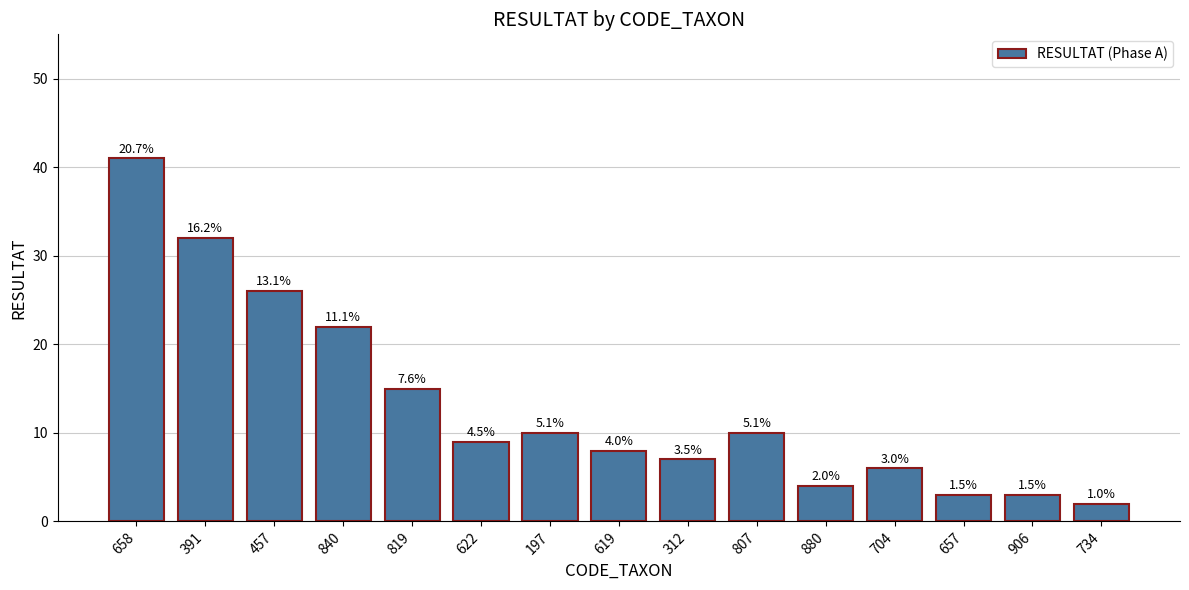

What is the difference between the values at 312 and 658?

34